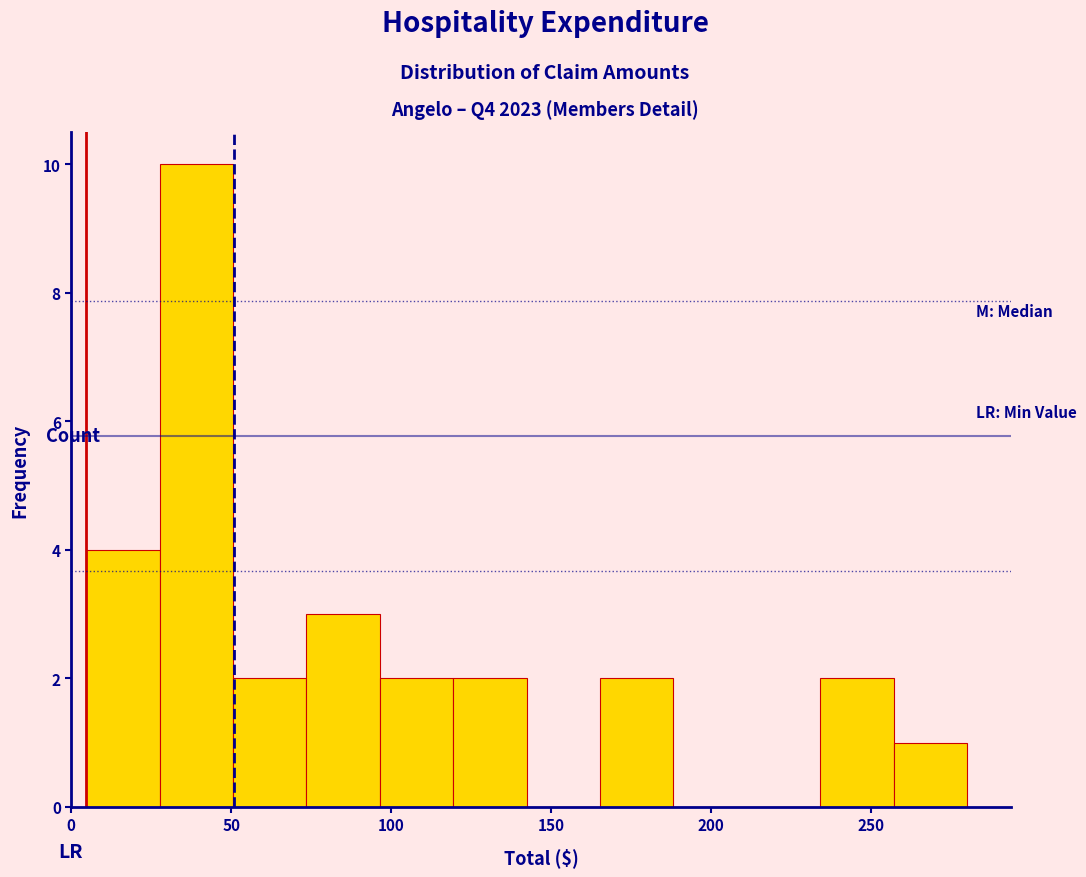

Over which range of the x-axis is the bar tallest?

30 to 50